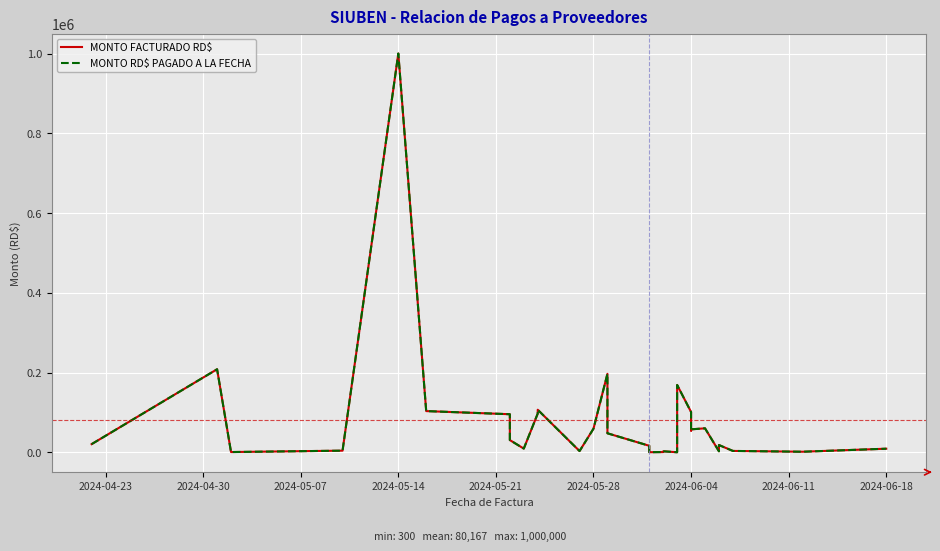

Is this an area chart (filled region under the line)?

No